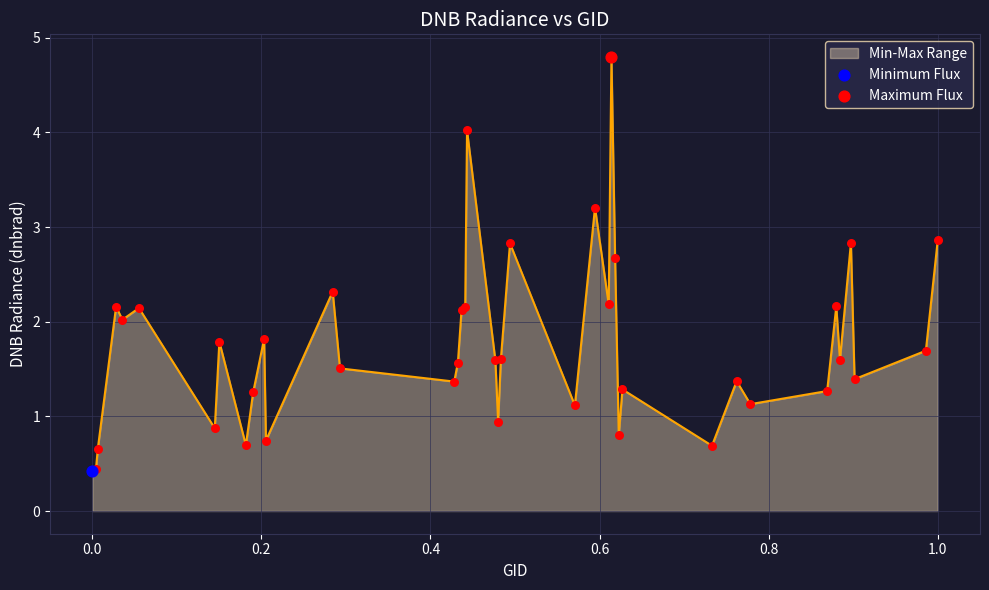

What is the minimum value shown in the chart?

0.4